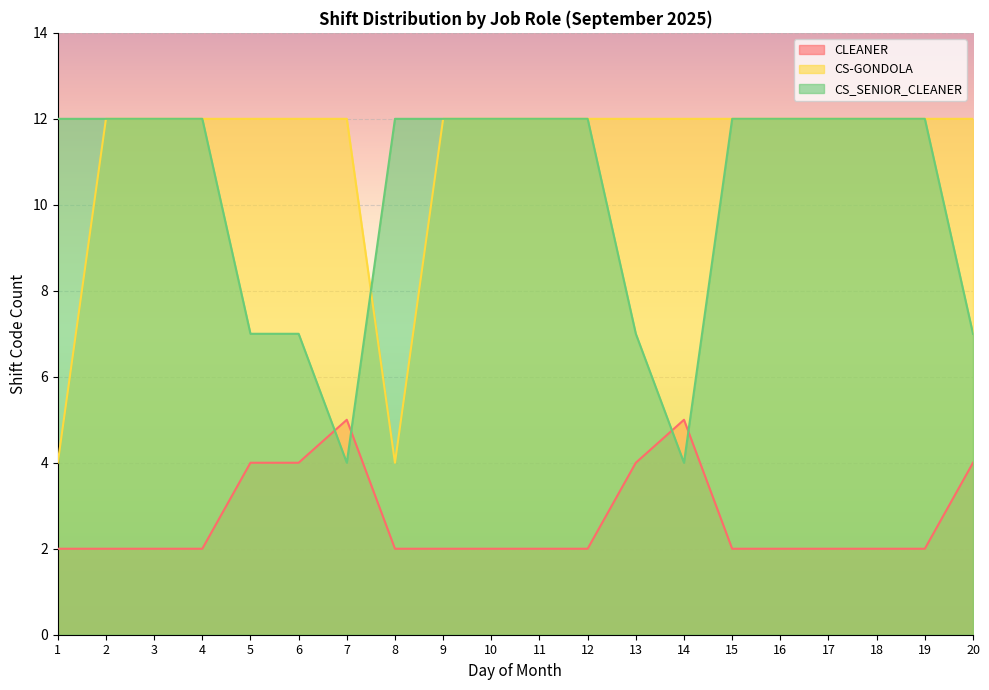

True or false: CS-GONDOLA has a value of 16 at 15.

False